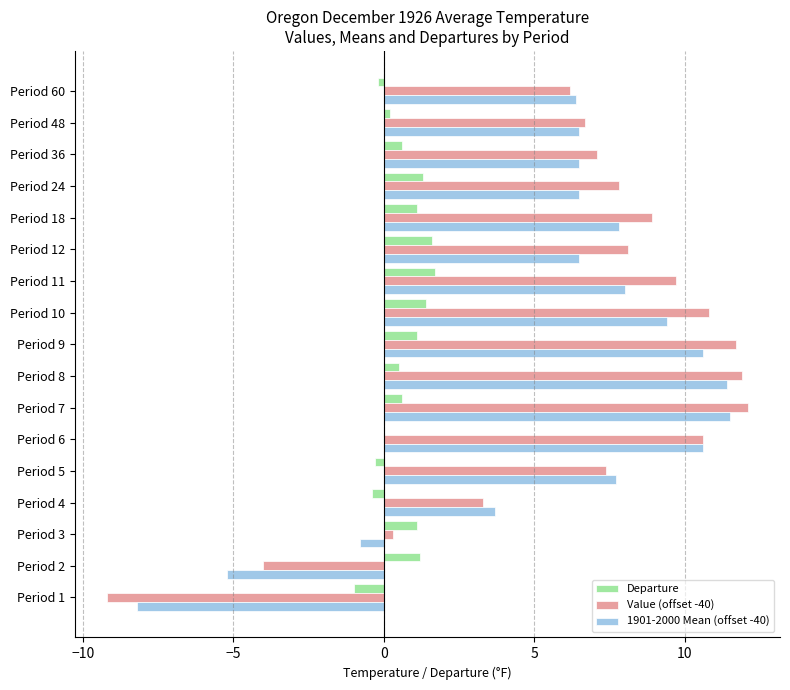

What is the sum of all Departure values?

10.5